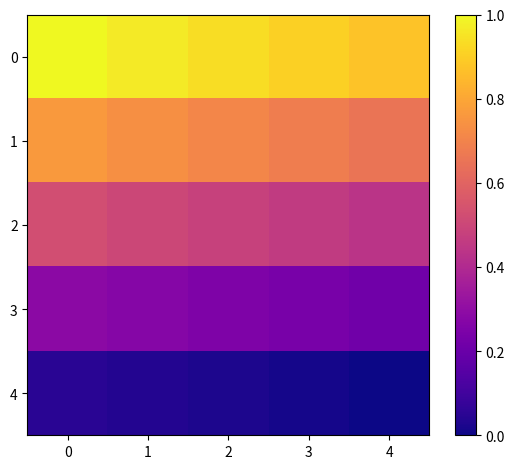

Rank the series at 3 from highest to lowest value.

0, 1, 2, 3, 4